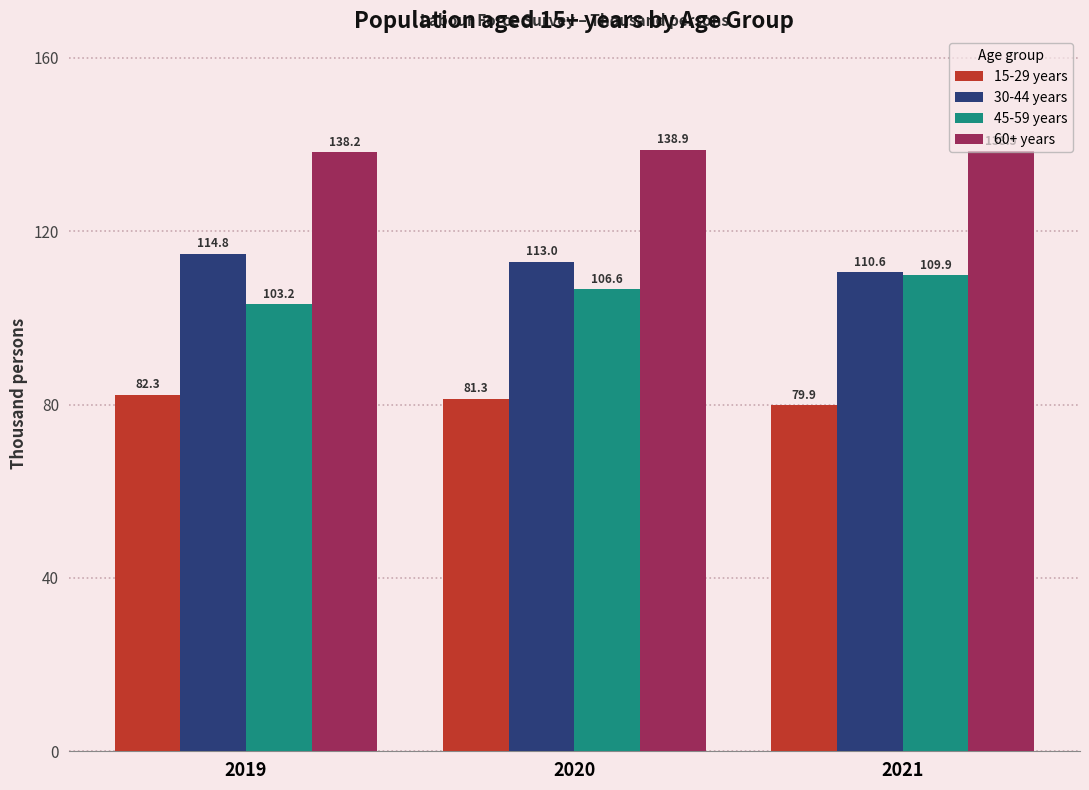

Reading left to right, extract all data points from this chart.

15-29 years: 2019=82.3	2020=81.3	2021=79.9
30-44 years: 2019=114.8	2020=113.0	2021=110.6
45-59 years: 2019=103.2	2020=106.6	2021=109.9
60+ years: 2019=138.2	2020=138.9	2021=138.5